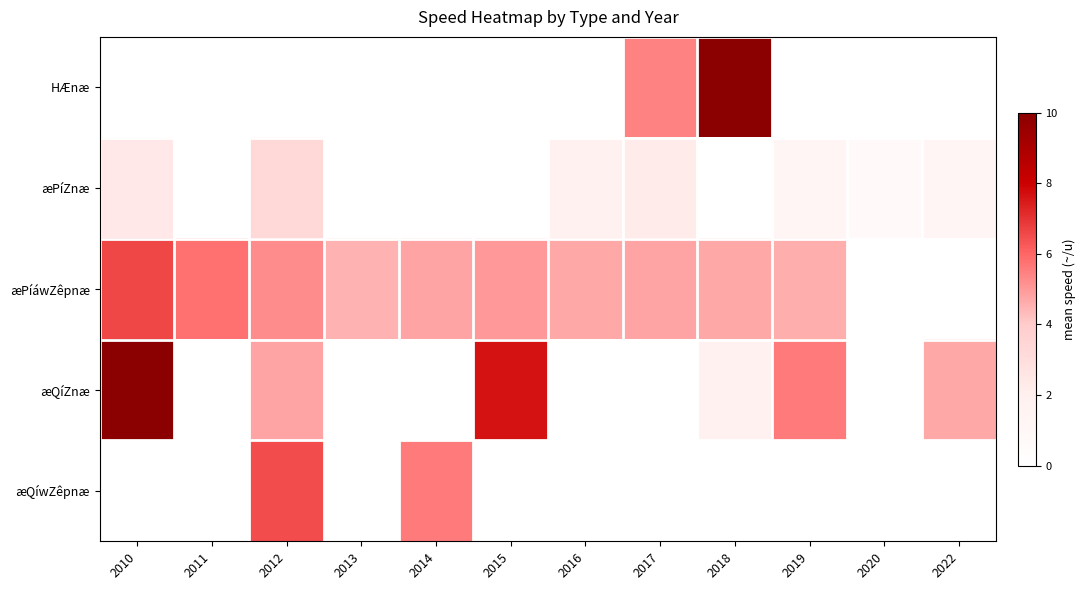

Reading left to right, transcribe all the data shown in this chart.

HÆnæ: 2010=0.0	2011=0.0	2012=0.0	2013=0.0	2014=0.0	2015=0.0	2016=0.0	2017=5.5	2018=10.5	2019=0.0	2020=0.0	2022=0.0
æPíZnæ: 2010=2.4	2011=0.0	2012=3.3	2013=0.0	2014=0.0	2015=0.0	2016=1.8	2017=2.3	2018=0.0	2019=1.3	2020=0.7	2022=1.3
æPíáwZêpnæ: 2010=6.6	2011=5.8	2012=5.2	2013=4.5	2014=4.8	2015=5.0	2016=4.7	2017=4.8	2018=4.7	2019=4.6	2020=0.0	2022=0.0
æQíZnæ: 2010=16.8	2011=0.0	2012=4.8	2013=0.0	2014=0.0	2015=7.7	2016=0.0	2017=0.0	2018=1.8	2019=5.6	2020=0.0	2022=4.7
æQíwZêpnæ: 2010=0.0	2011=0.0	2012=6.5	2013=0.0	2014=5.6	2015=0.0	2016=0.0	2017=0.0	2018=0.0	2019=0.0	2020=0.0	2022=0.0